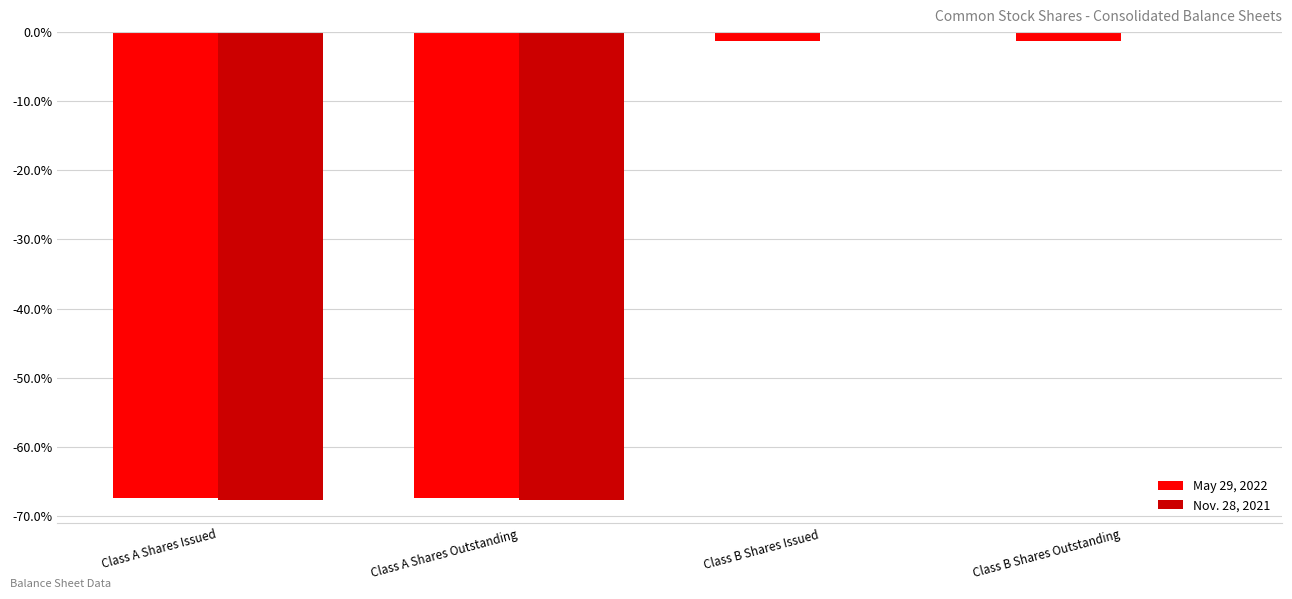

Between Class A Shares Outstanding and Class B Shares Outstanding, which is larger?

Class B Shares Outstanding